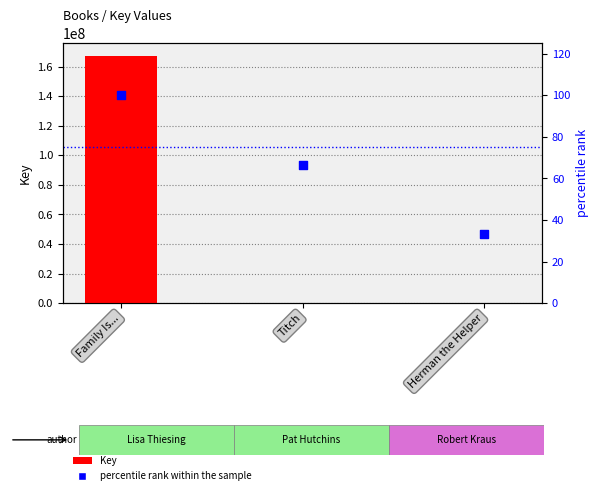

At how many categories does at least one series exceed 8653140?

1